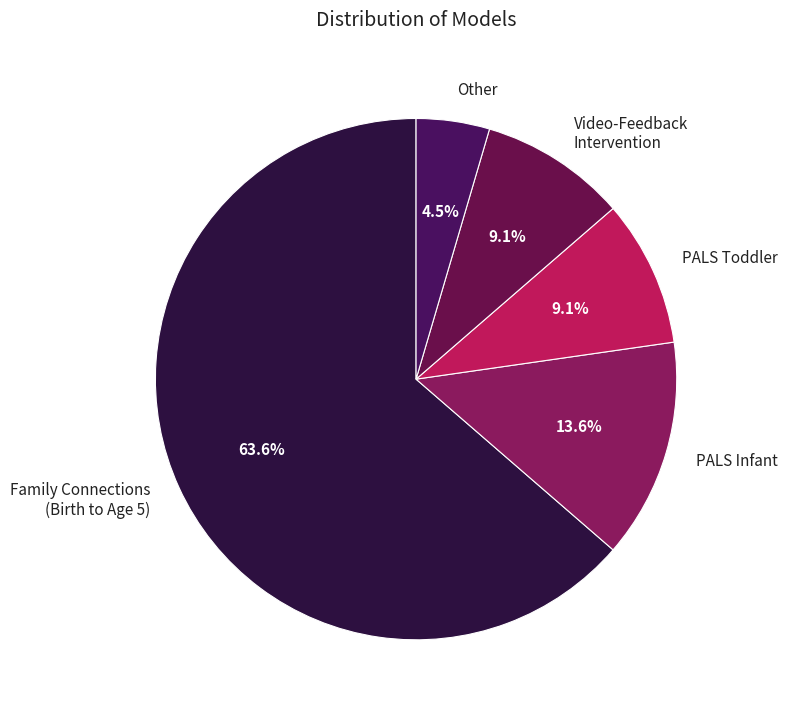

How many slices are in this pie chart?

5